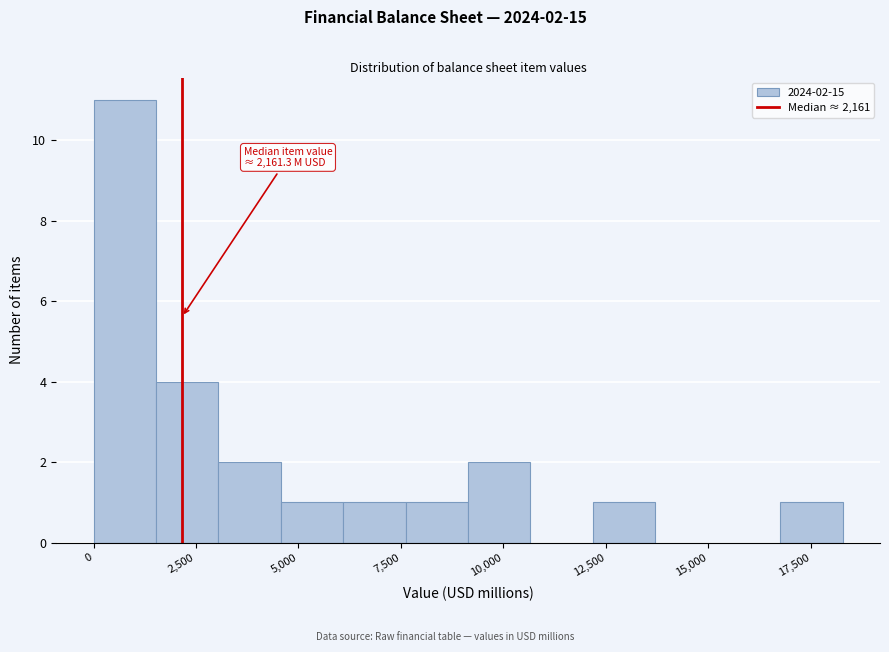

Around what value on the x-axis is the tallest bar? Give the approximate position of its centre, as read against the axis.

1000